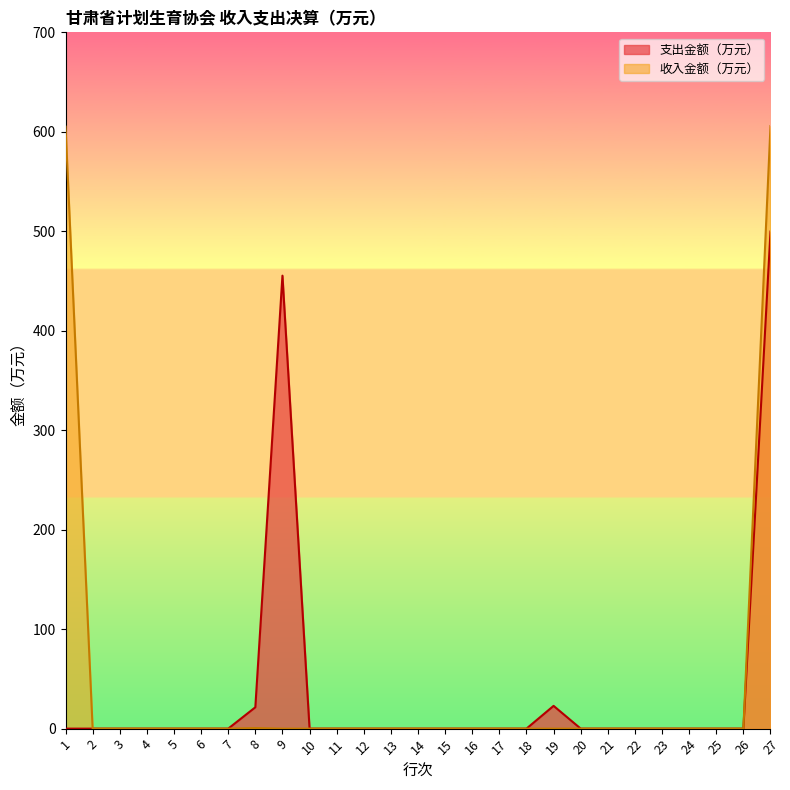

True or false: 支出金额（万元） has a value of 0.0 at 26.

True